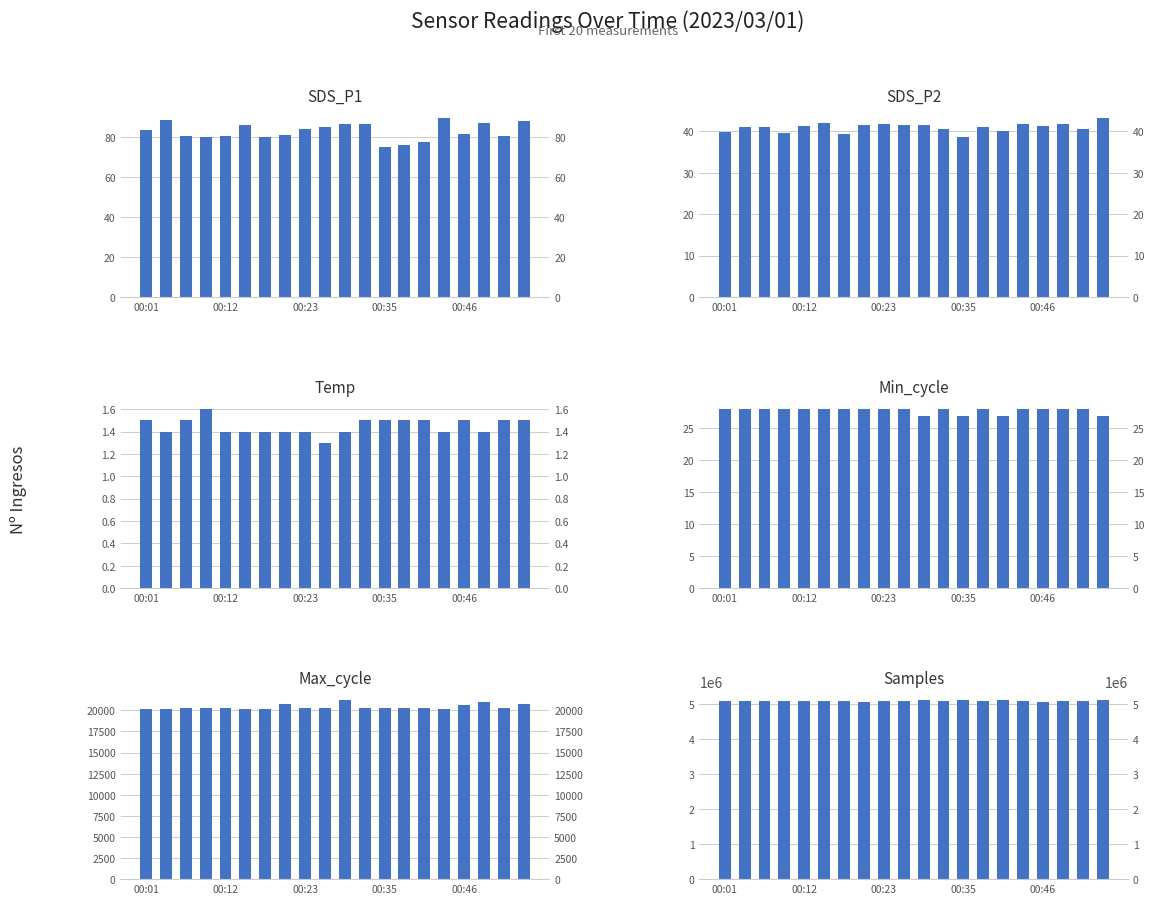

Between 13 and 15, which is larger?

15